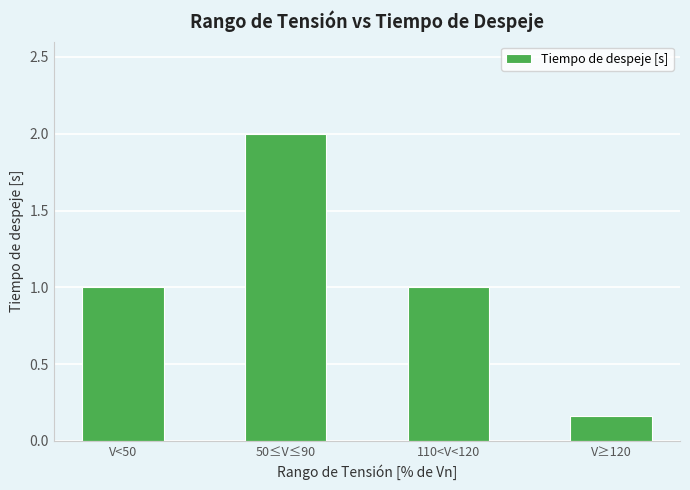

What is the greatest value displayed?

2.0